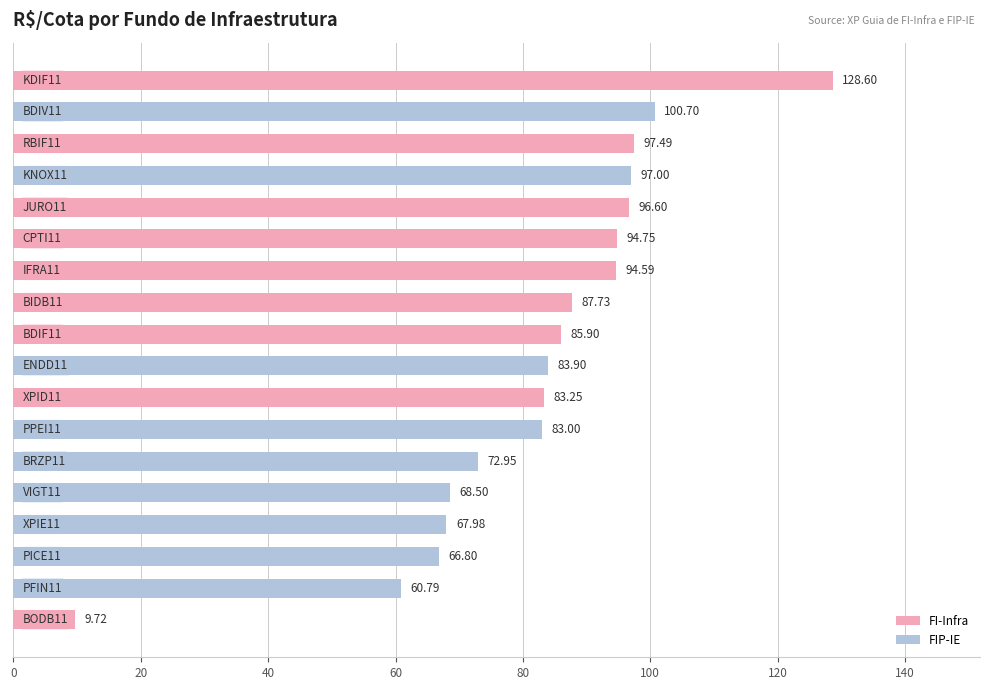

What is the difference between the maximum and minimum values?

118.9